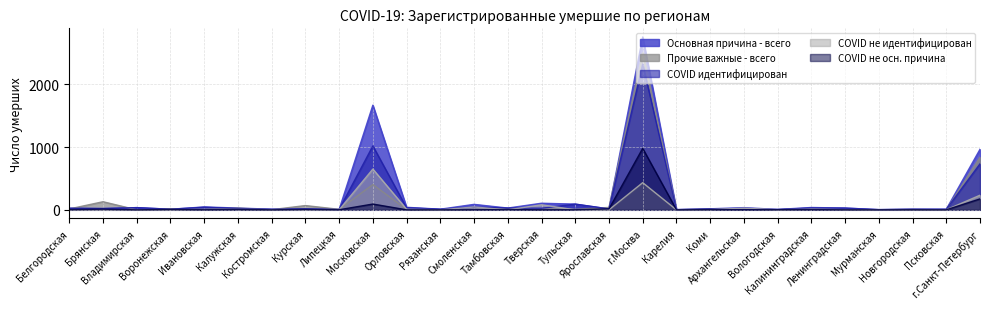

Is the value of COVID не идентифицирован at Тверская greater than the value of COVID не осн. причина at Курская?

Yes